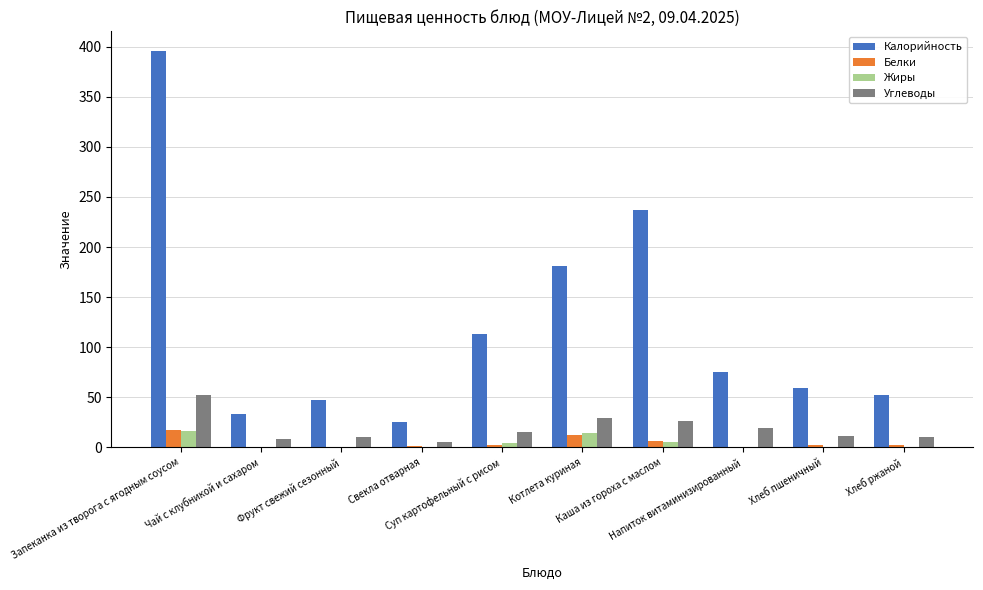

How many groups of bars are there?

10